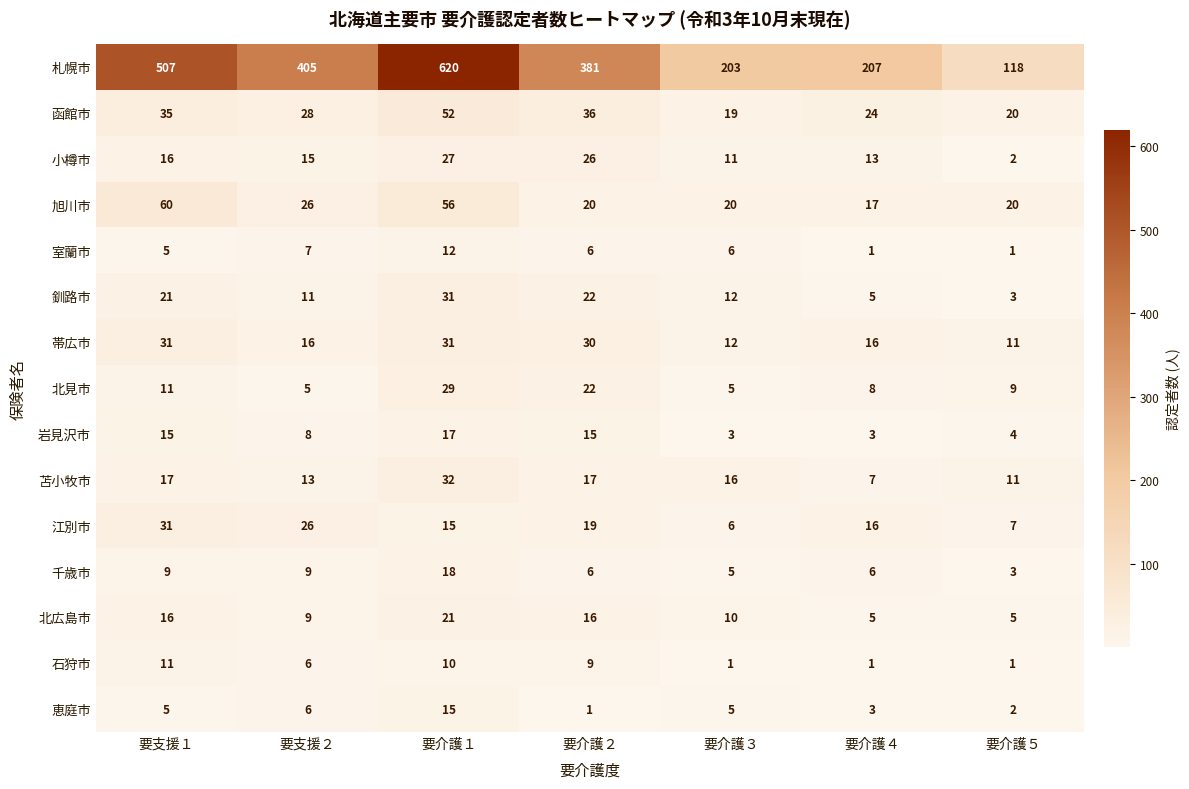

True or false: 札幌市 has a value of 203 at 要介護３.

True